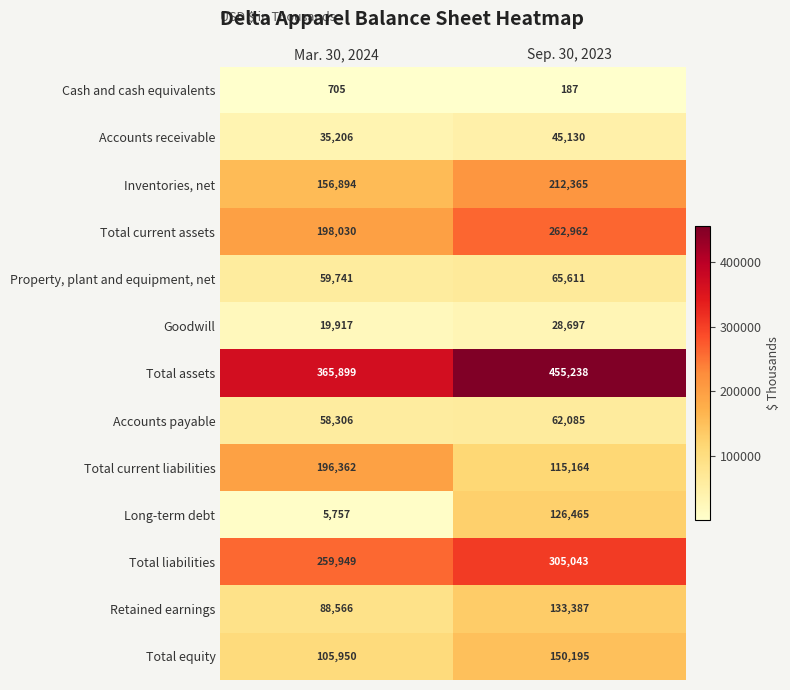

Is it true that Long-term debt equals 87193 at Sep. 30, 2023?

False